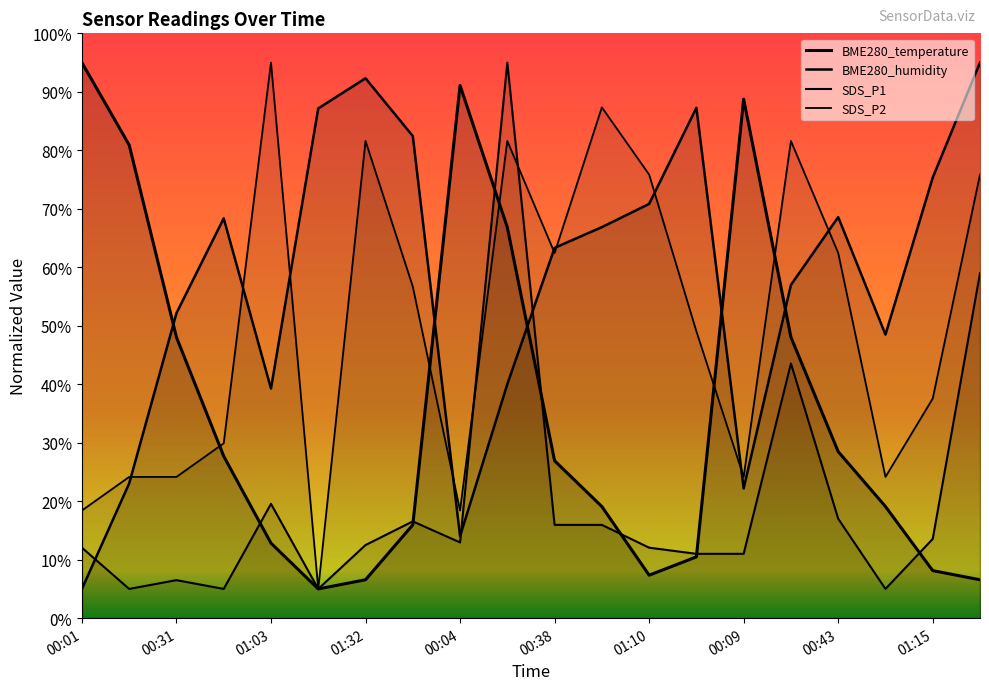

What is the difference between the maximum and second lowest values in the BME280_humidity series?

81.0